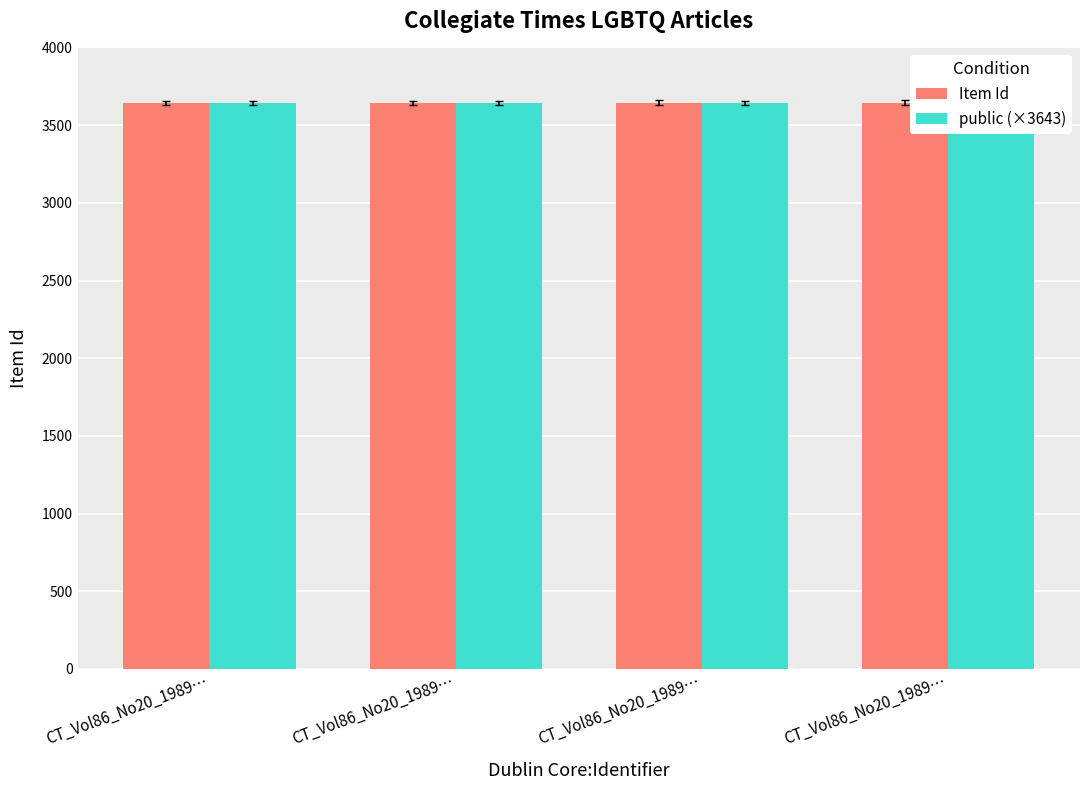

What is the spread (max minus min) of values at CT_Vol86_No20_1989…?

1